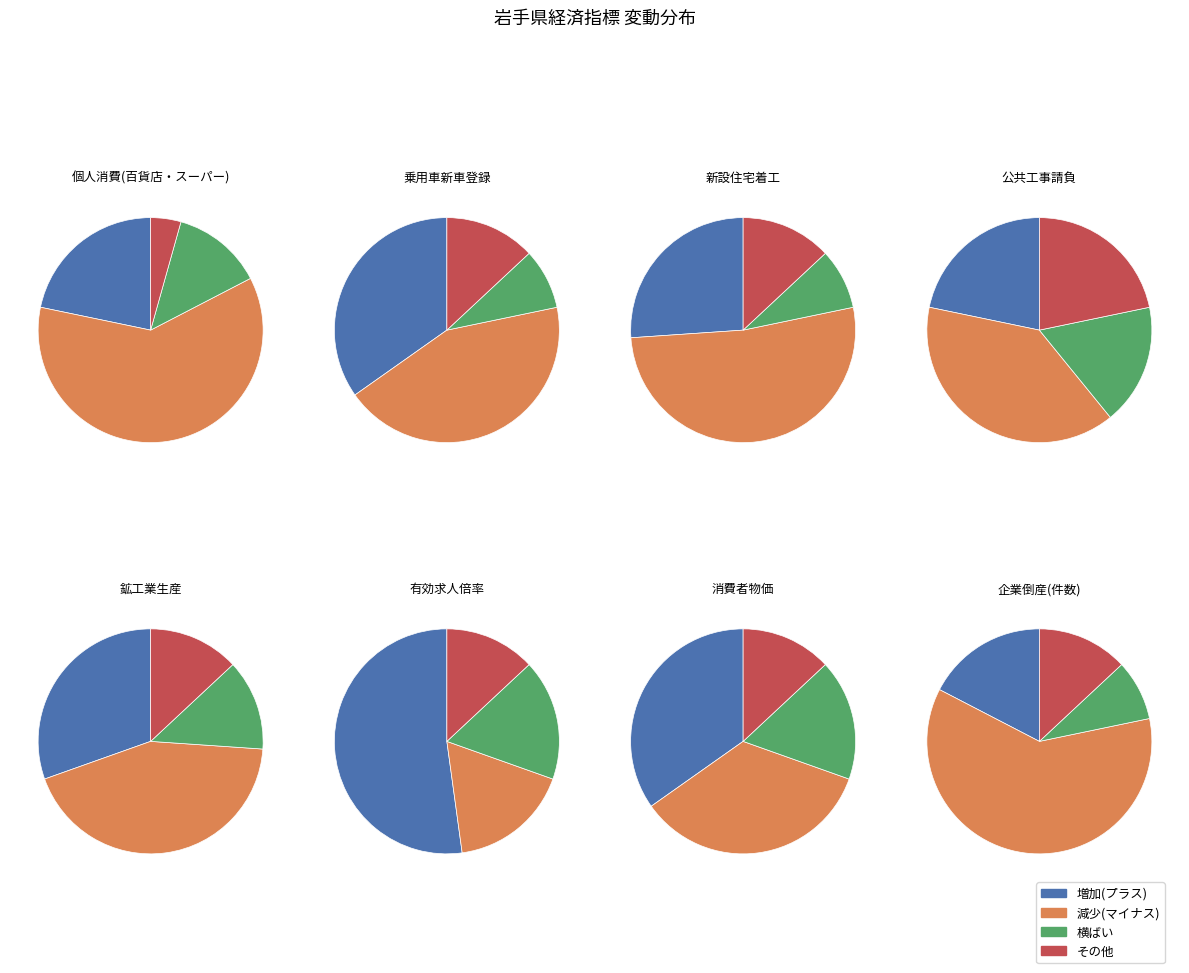

What percentage is the 4 slice, to the nearest percent?

12%